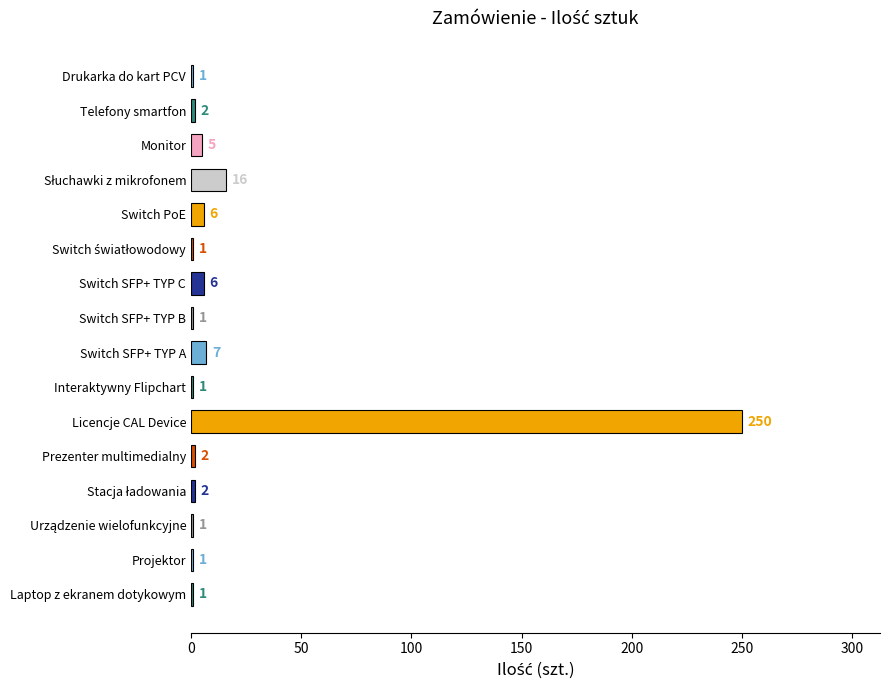

Is it true that the value at Licencje CAL Device is 67?

False